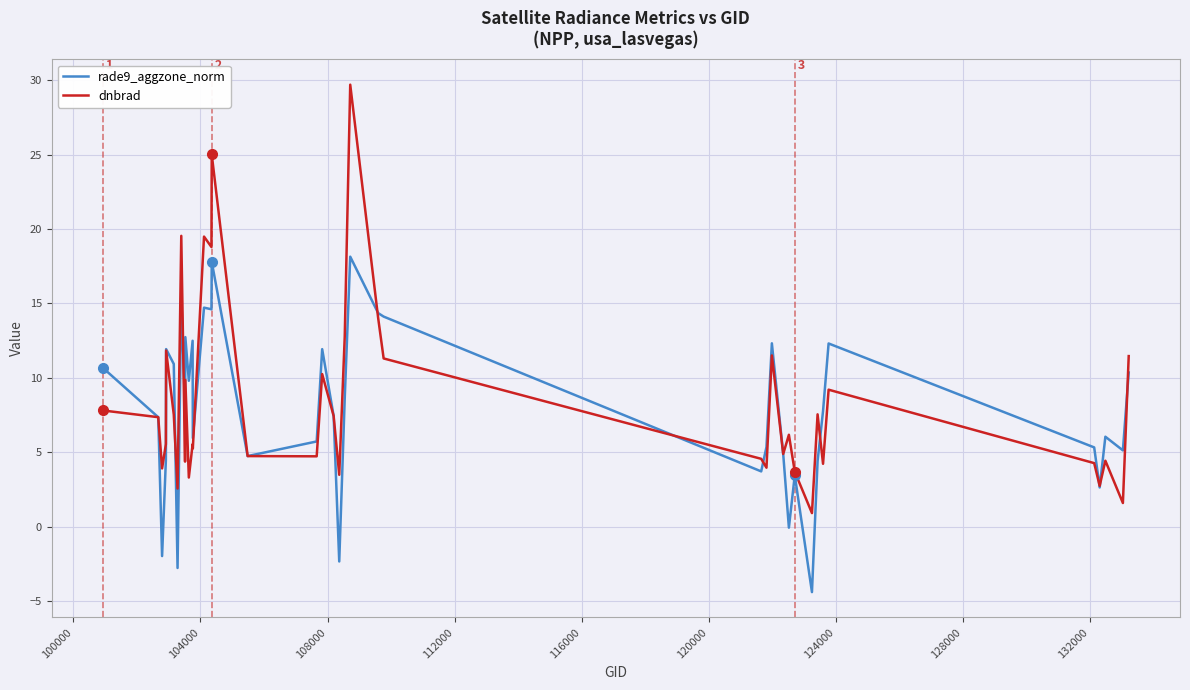

What is the greatest value displayed?

29.7